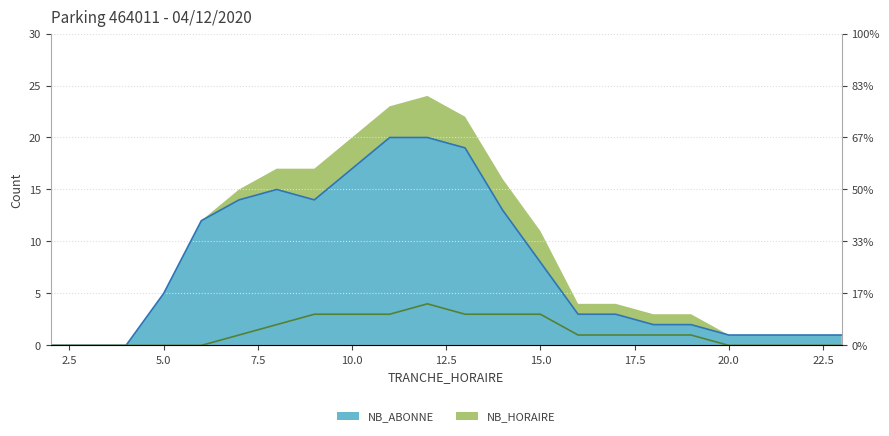

True or false: NB_ABONNE (line) and NB_HORAIRE (line) cross at least once.

False